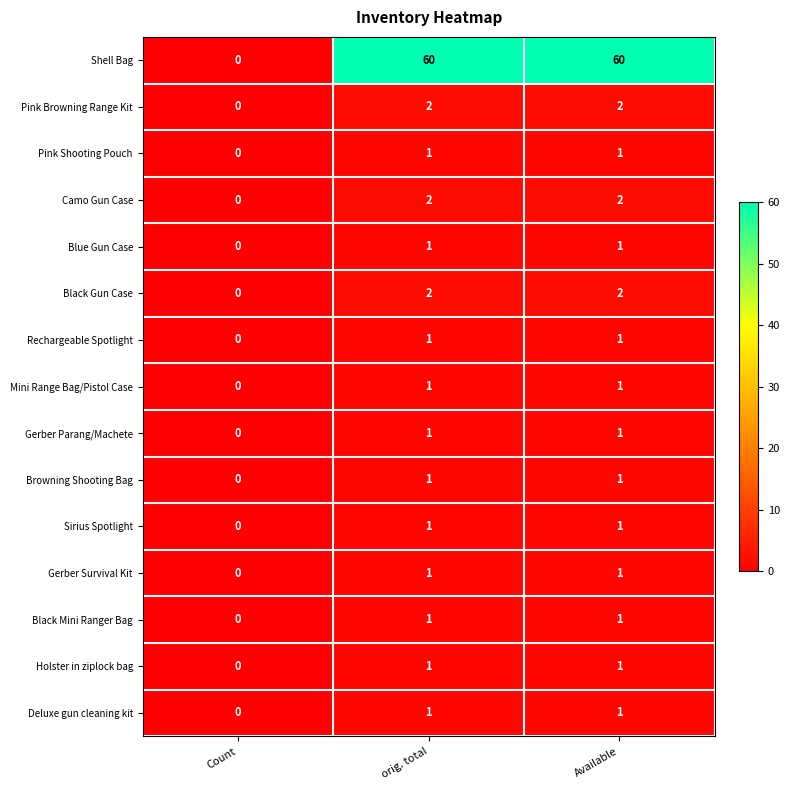

Which series has the largest range (max minus min)?

Shell Bag